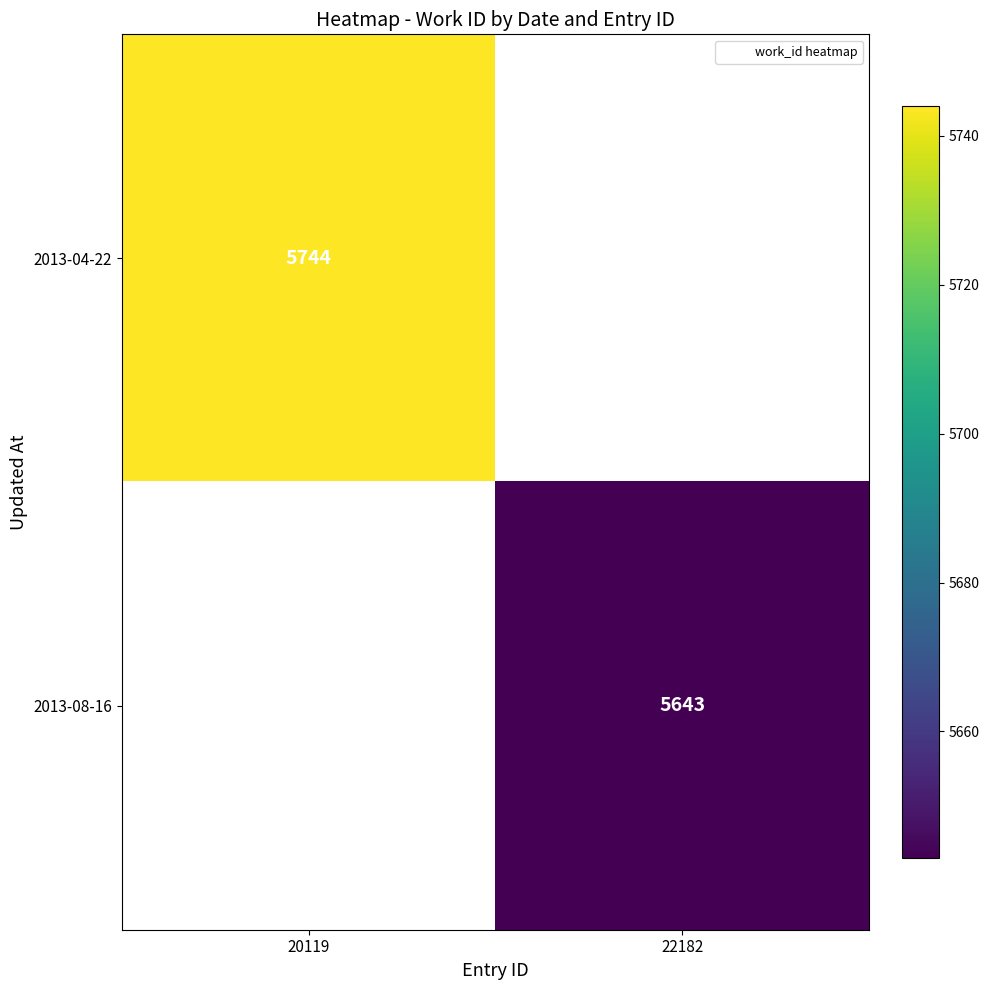

Which category has the lowest value in the 2013-04-22 series?

20119